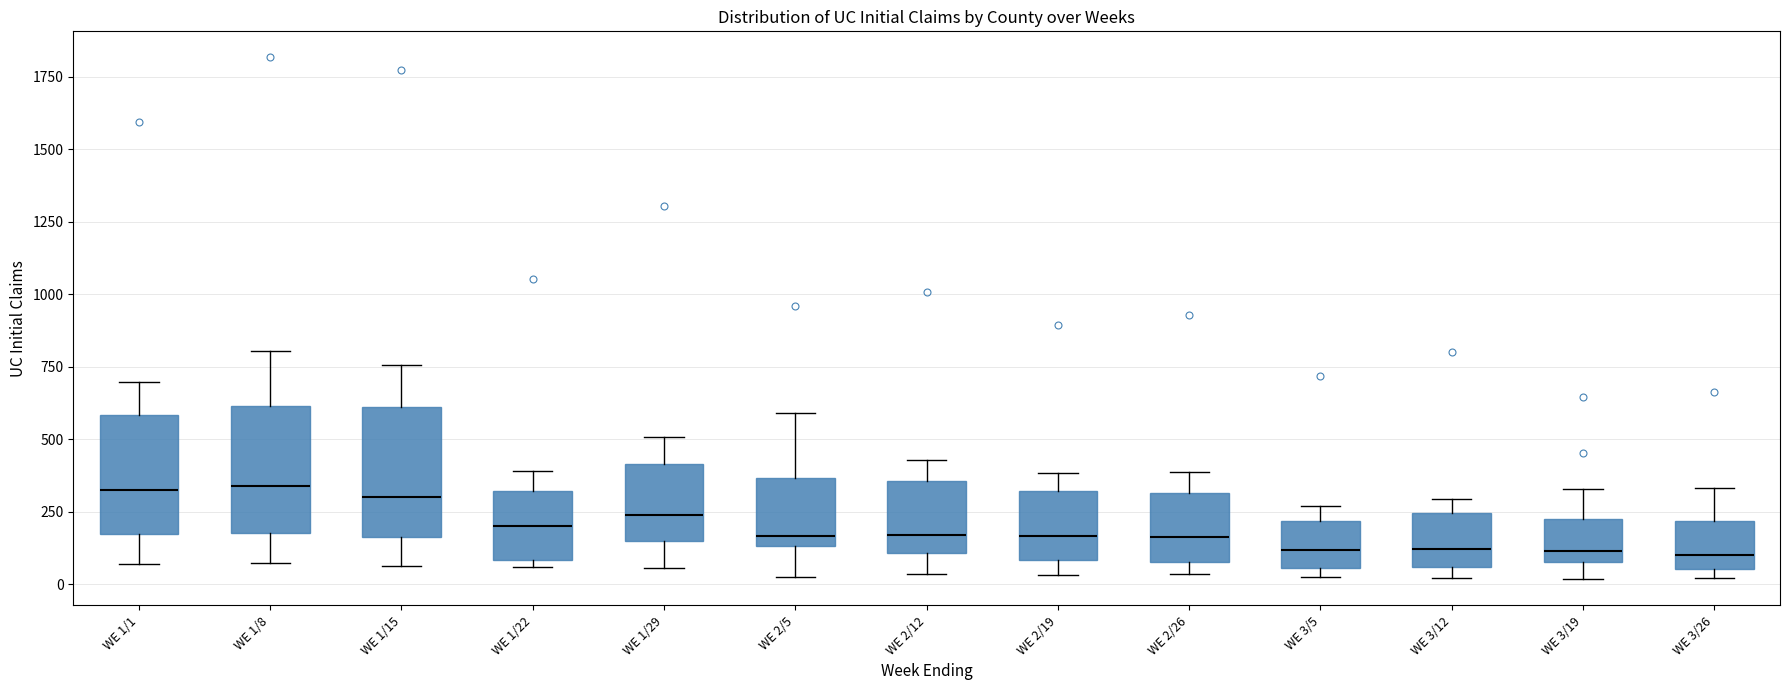

Where does the upper whisker of the box for WE 2/12 end on the y-axis? The values are not printed on the chart, so give them approximately, as read against the axis.

450